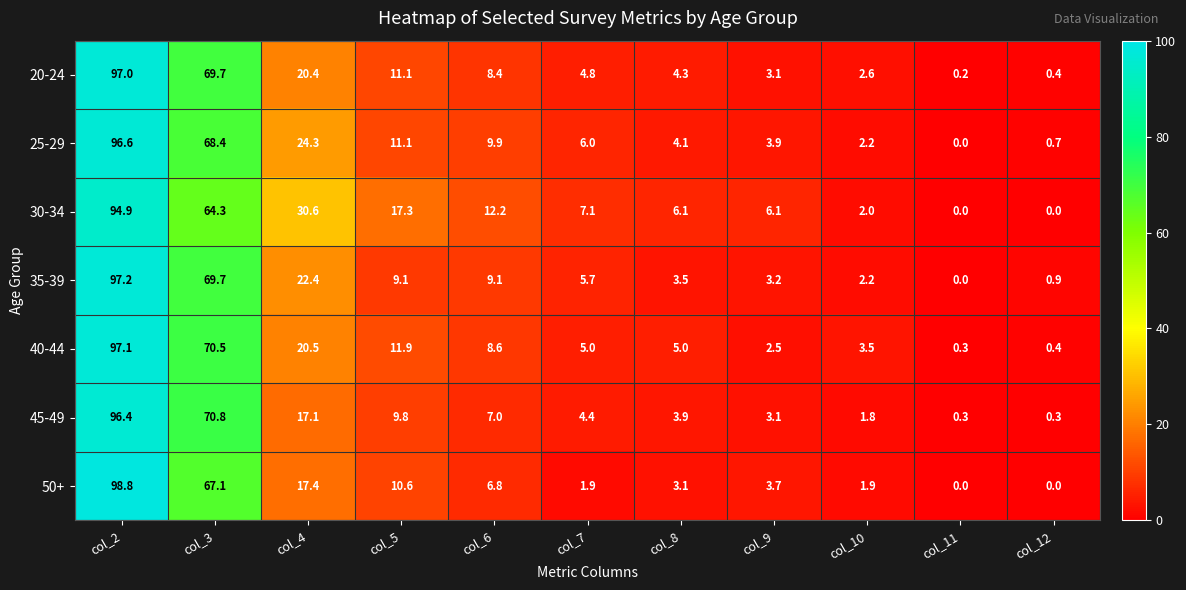

At which label does 50+ reach its peak?

col_2